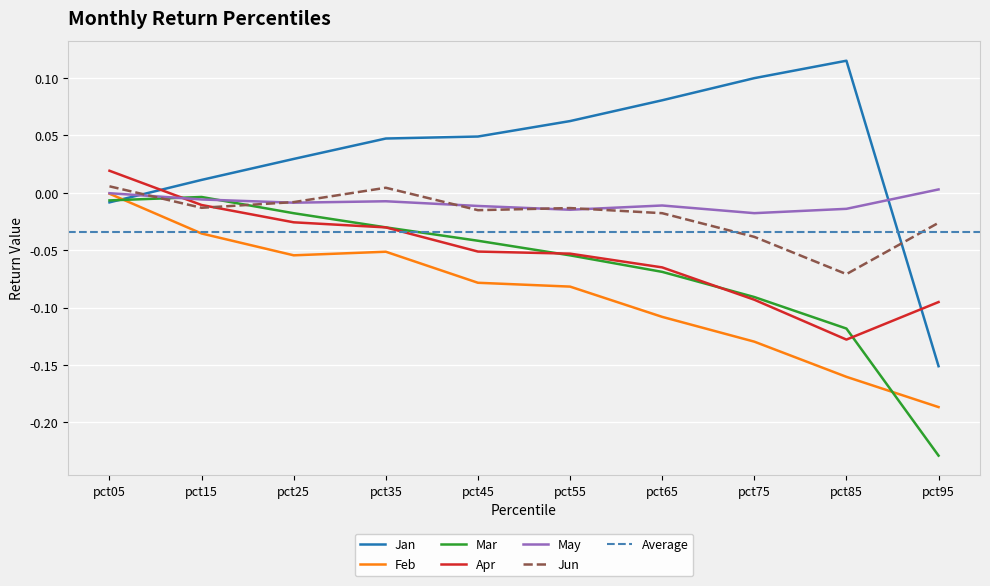

Read the Feb value at pct75.

-0.1